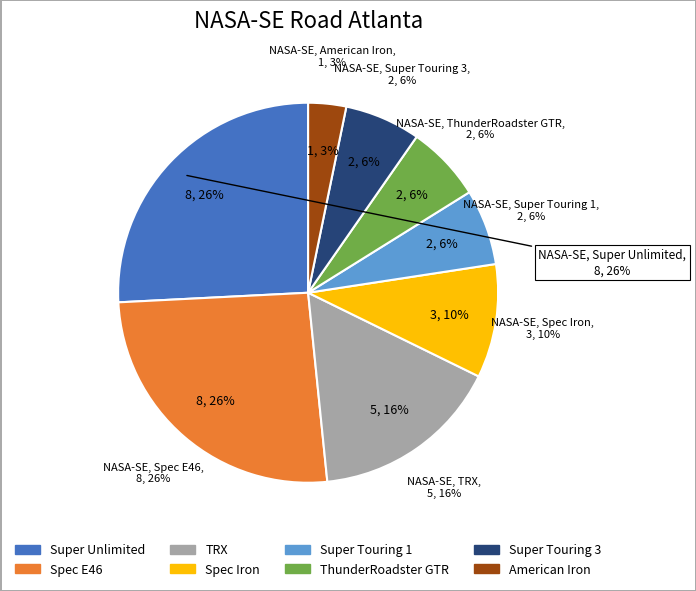

Is it true that ThunderRoadster GTR is 1% of the pie?

False